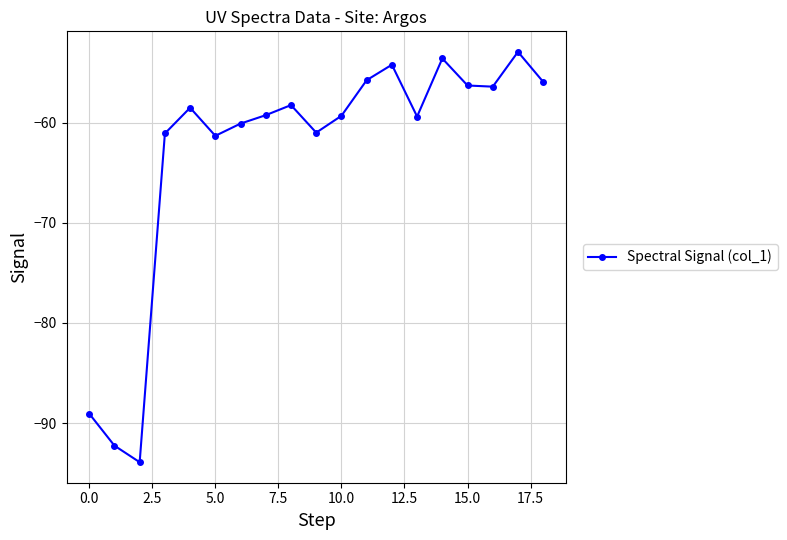

How many points are higher than both their immediate neighbors (excluding endpoints)?

5